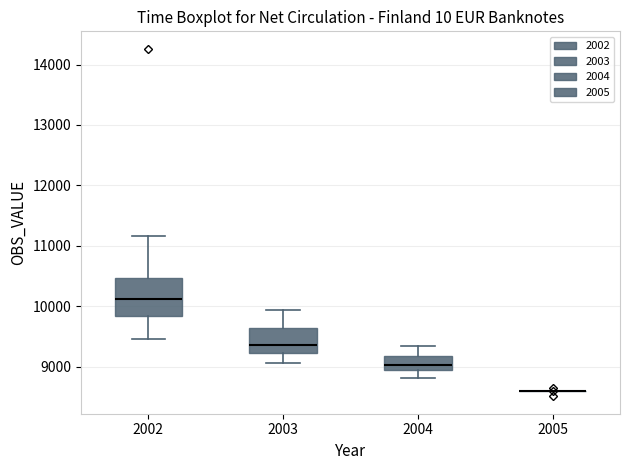

Reading left to right, transcribe this box plot: for each box, give where its median line is, the range the box spans, and where its two whiskers end, as read against the y-axis. The values are not printed on the chart, so give them approximately, as read against the axis.

2002: median 10100, box 9800 to 10500, whiskers 9500 to 11200
2003: median 9400, box 9200 to 9600, whiskers 9100 to 9900
2004: median 9000 (just above the box's lower edge), box 9000 to 9200, whiskers 8800 to 9300
2005: box collapsed to a line at 8600, whiskers 8600 to 8600